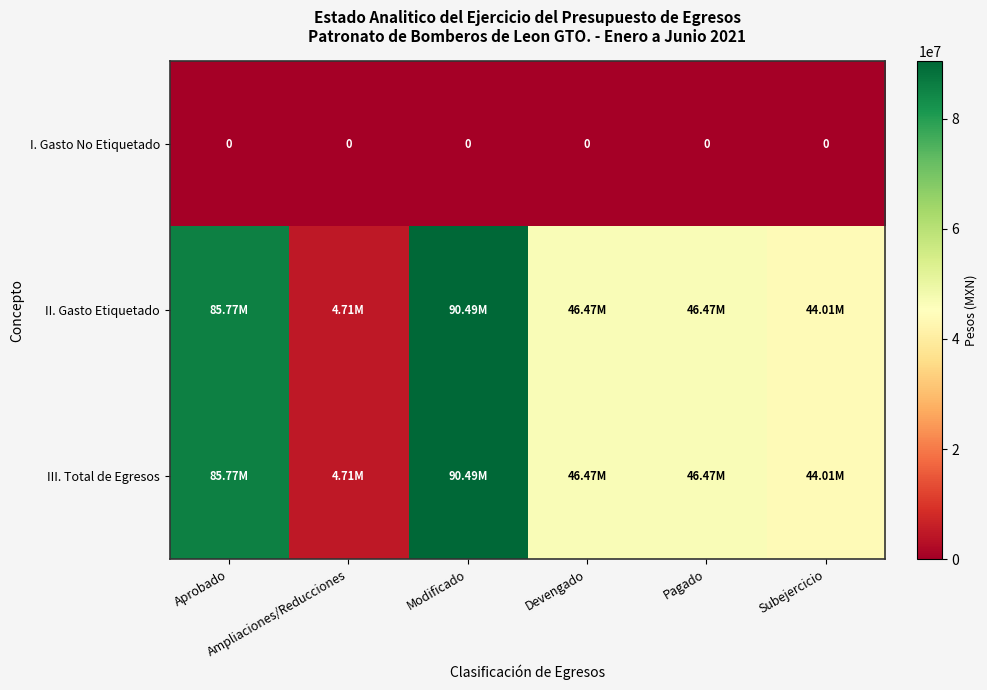

At which category is the sum across all series the highest?

Modificado